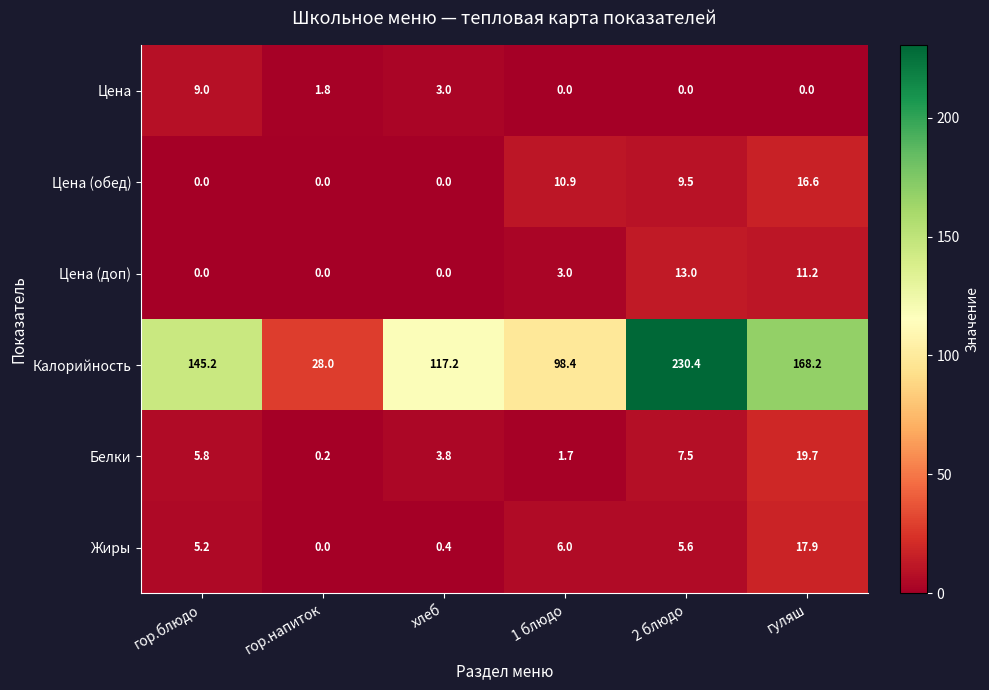

What is the greatest value displayed?

230.4